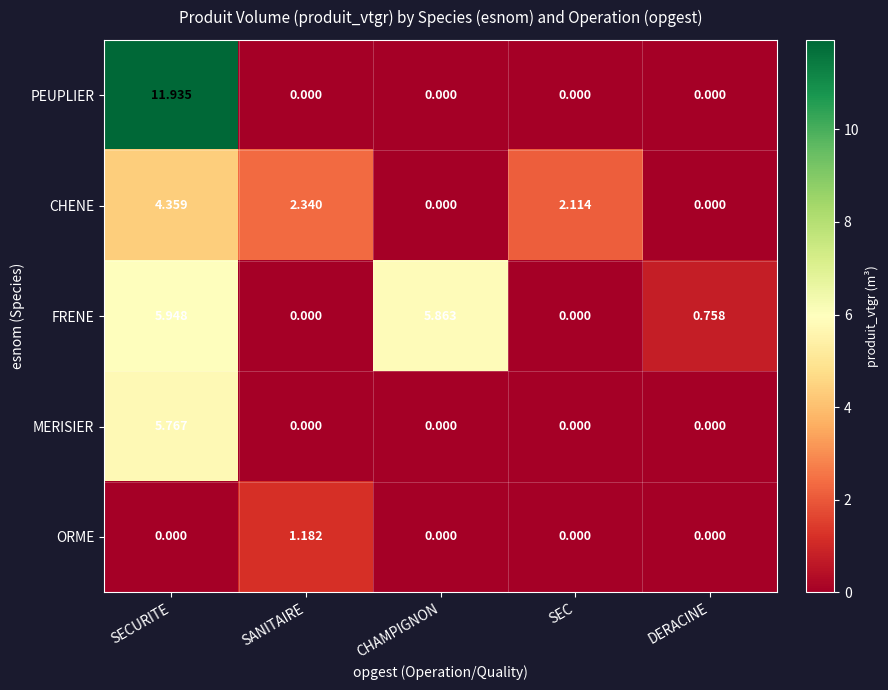

Which label corresponds to the largest value in the chart?

SECURITE